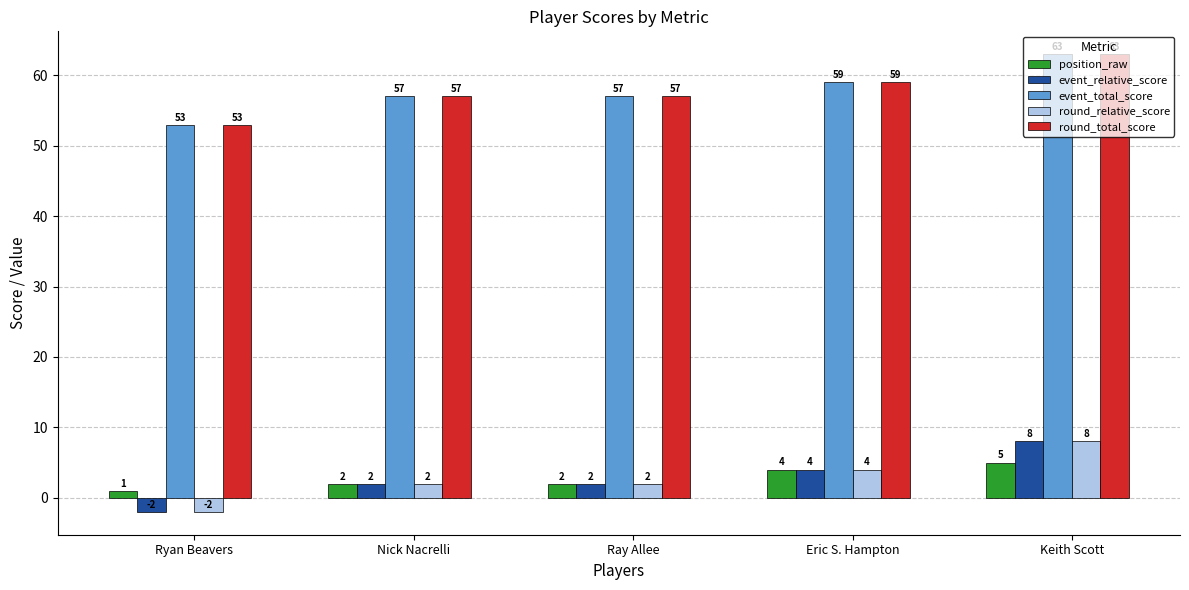

What is the value of the round_relative_score bar at the 3rd from the left?

2